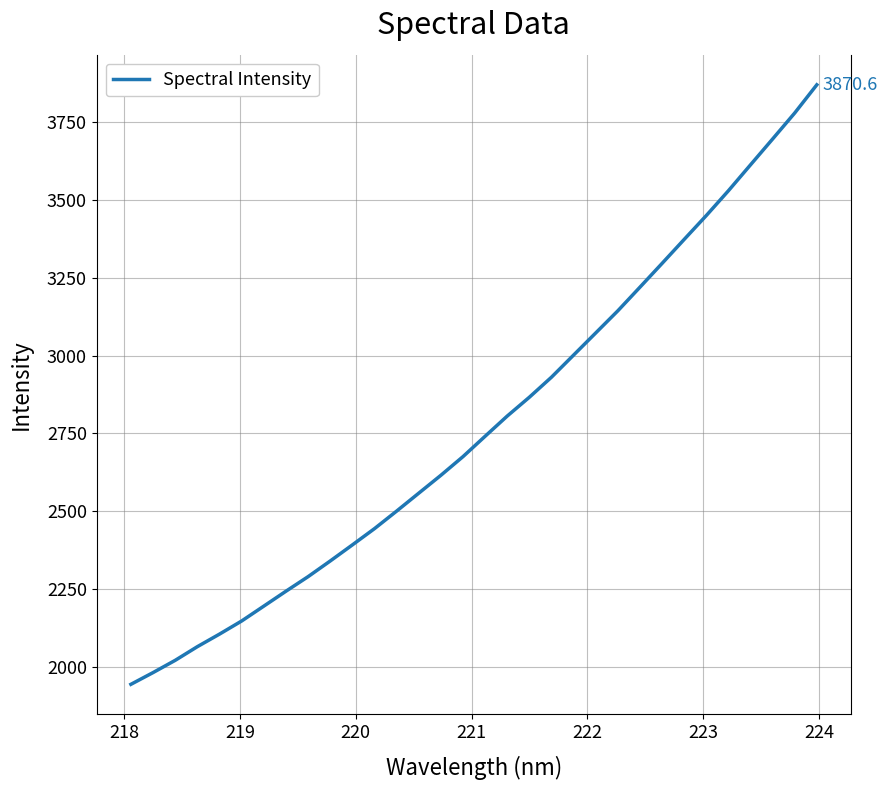

What is the maximum value shown in the chart?

3870.6